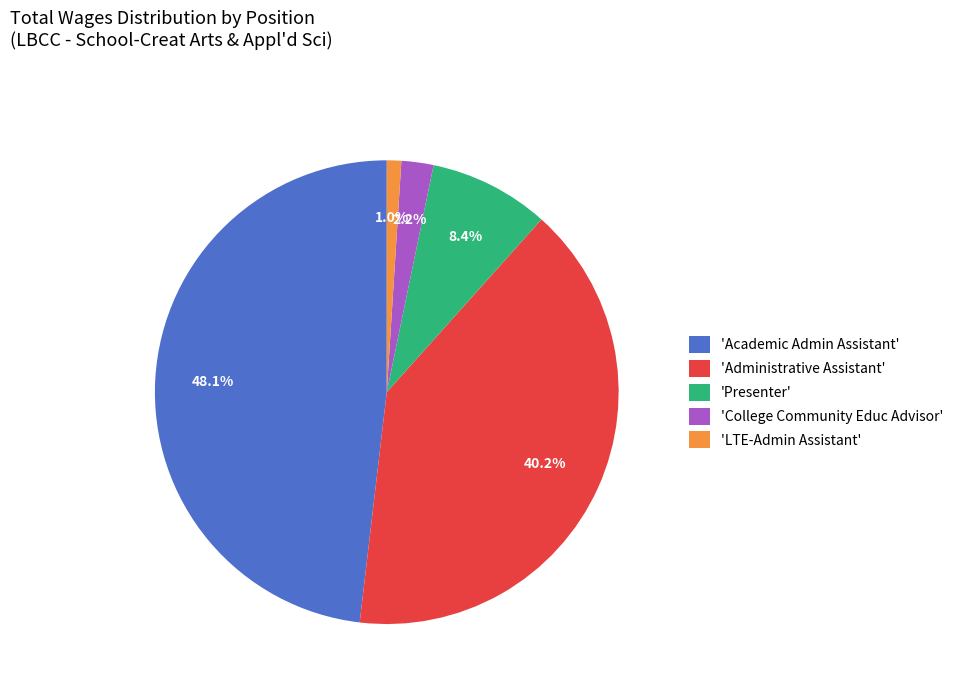

Rank the categories by value from highest to lowest.

'Academic Admin Assistant', 'Administrative Assistant', 'Presenter', 'College Community Educ Advisor', 'LTE-Admin Assistant'